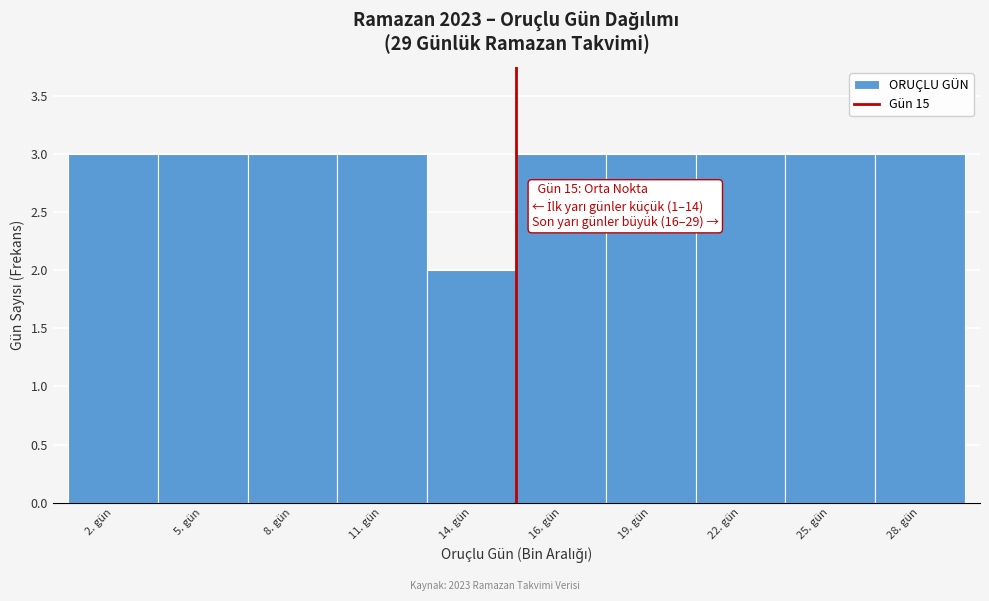

Reading right to left, what are all the values shown in this chart?

28. gün=3	25. gün=3	22. gün=3	19. gün=3	16. gün=3	14. gün=2	11. gün=3	8. gün=3	5. gün=3	2. gün=3